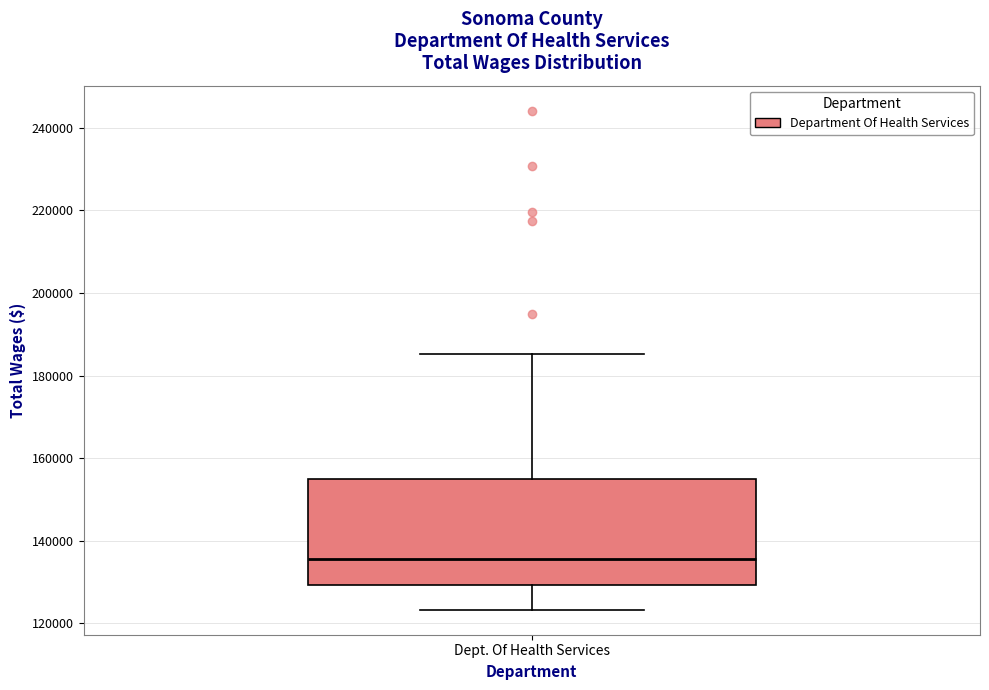

Transcribe this box plot: give where the median line is, the range the box spans, and where the two whiskers end, as read against the y-axis. The values are not printed on the chart, so give them approximately, as read against the axis.

median 136000, box 130000 to 156000, whiskers 124000 to 186000